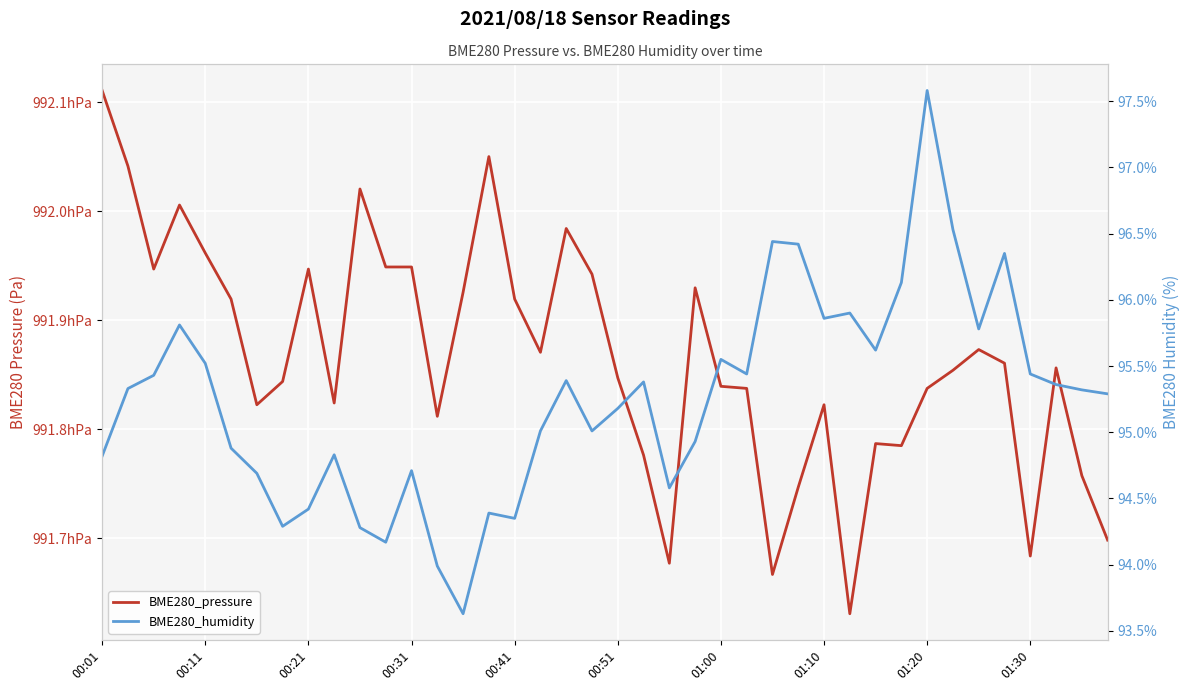

Is it true that BME280_pressure equals 65385.7 at 19?

False